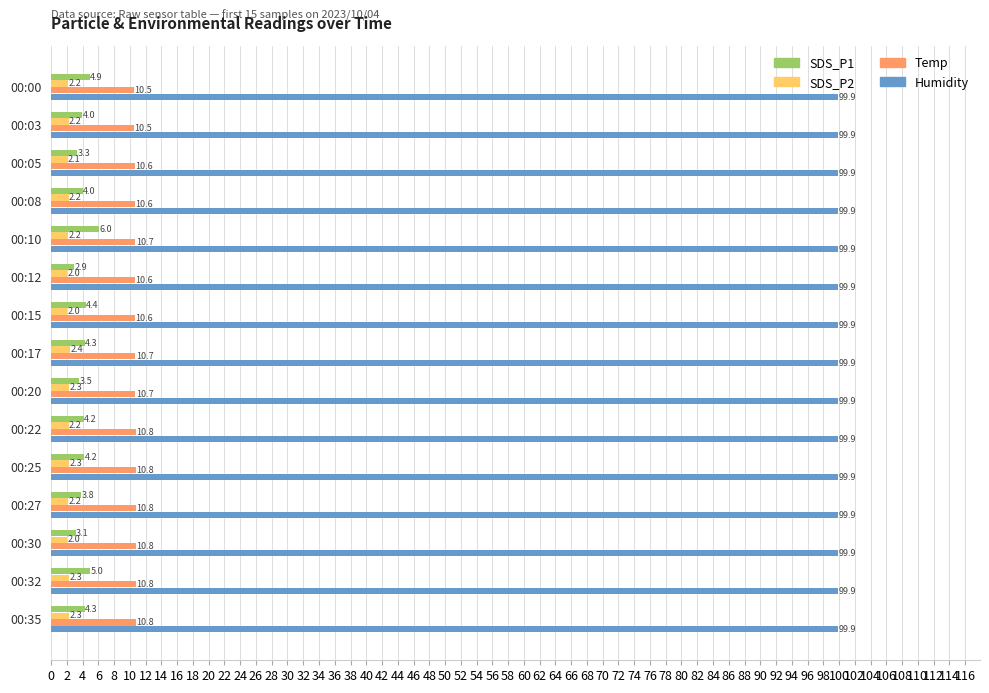

Which series has the widest spread of values?

SDS_P1